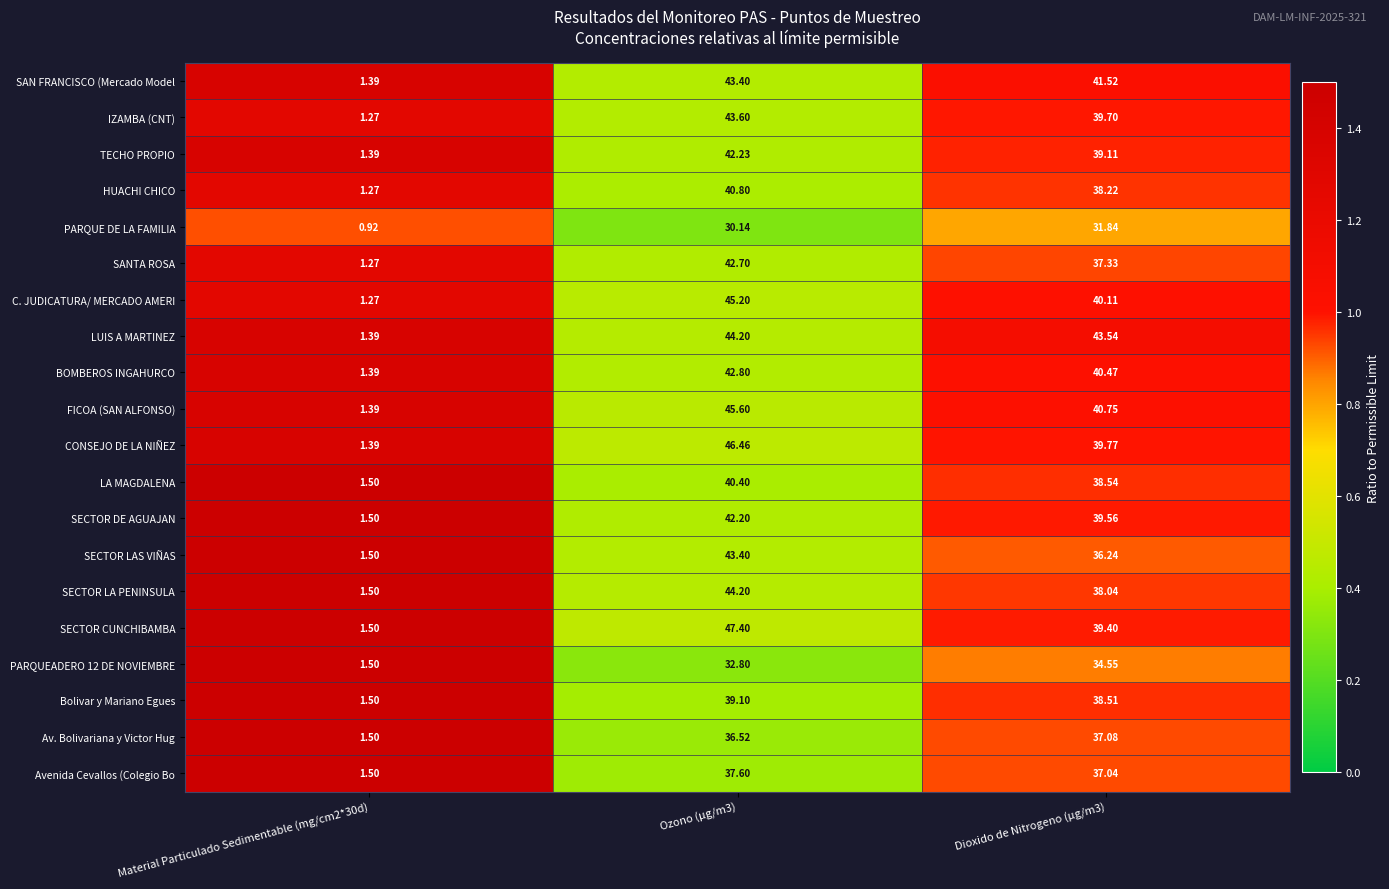

Which series changed the most between Ozono (µg/m3) and Dioxido de Nitrogeno (µg/m3)?

SECTOR CUNCHIBAMBA